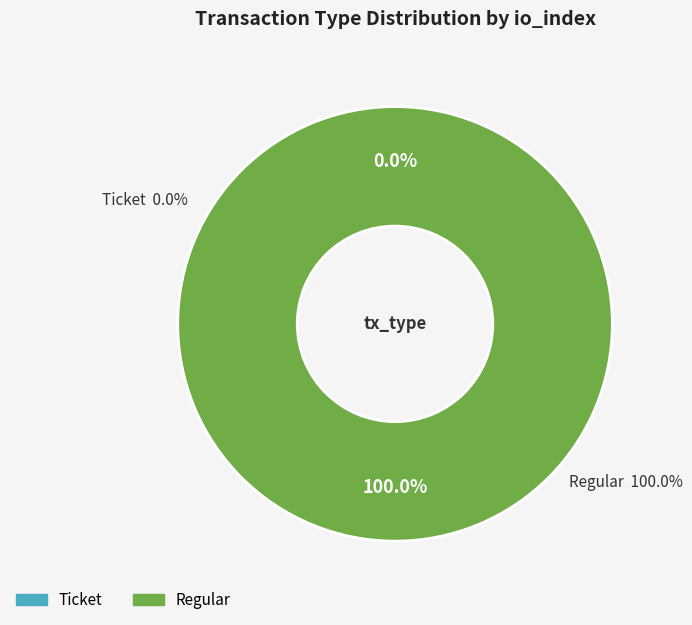

Which slice is the smallest?

Ticket